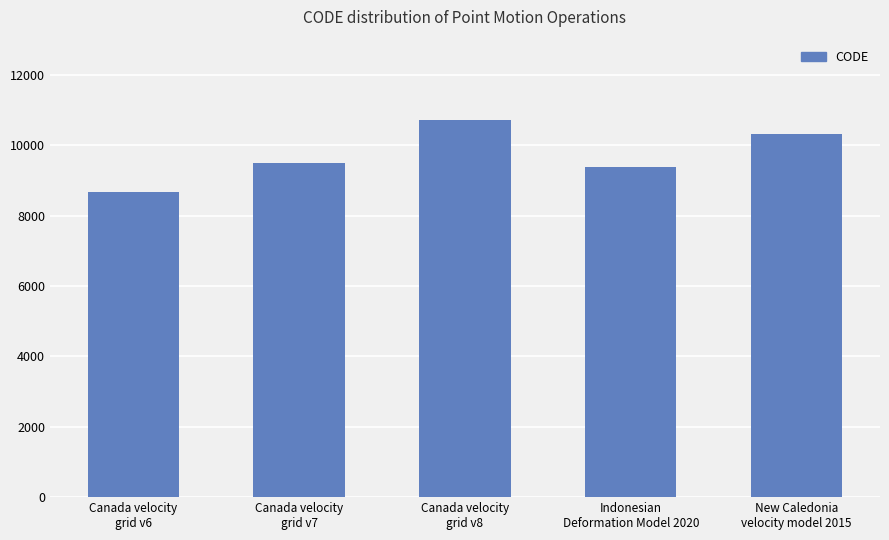

Count the number of data series in this chart.

1